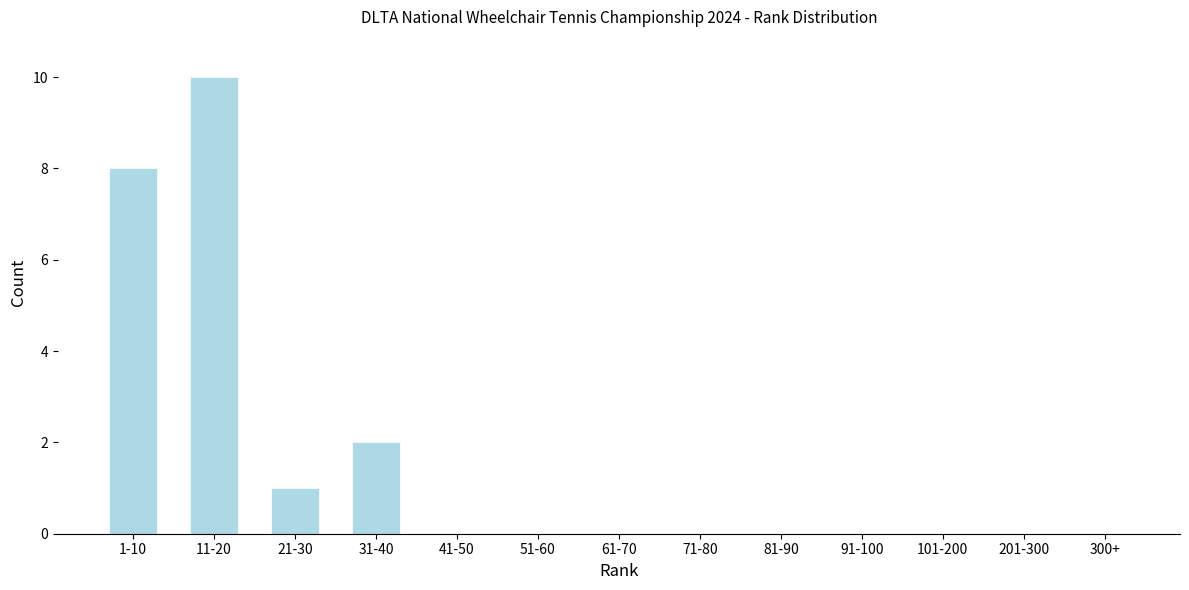

Reading left to right, list all the values displayed in this chart.

1-10=8	11-20=10	21-30=1	31-40=2	41-50=0	51-60=0	61-70=0	71-80=0	81-90=0	91-100=0	101-200=0	201-300=0	300+=0